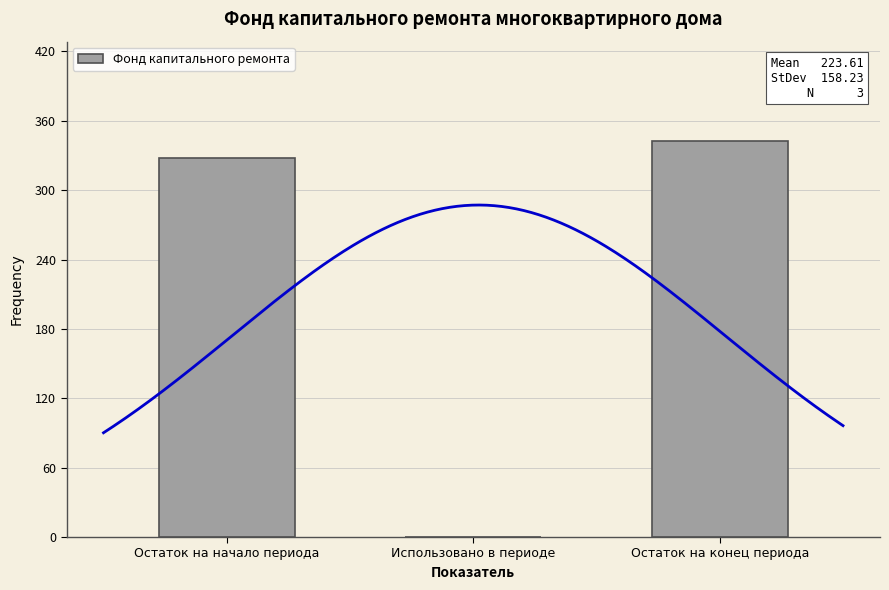

Where does the data first go above 328?

Остаток на начало периода